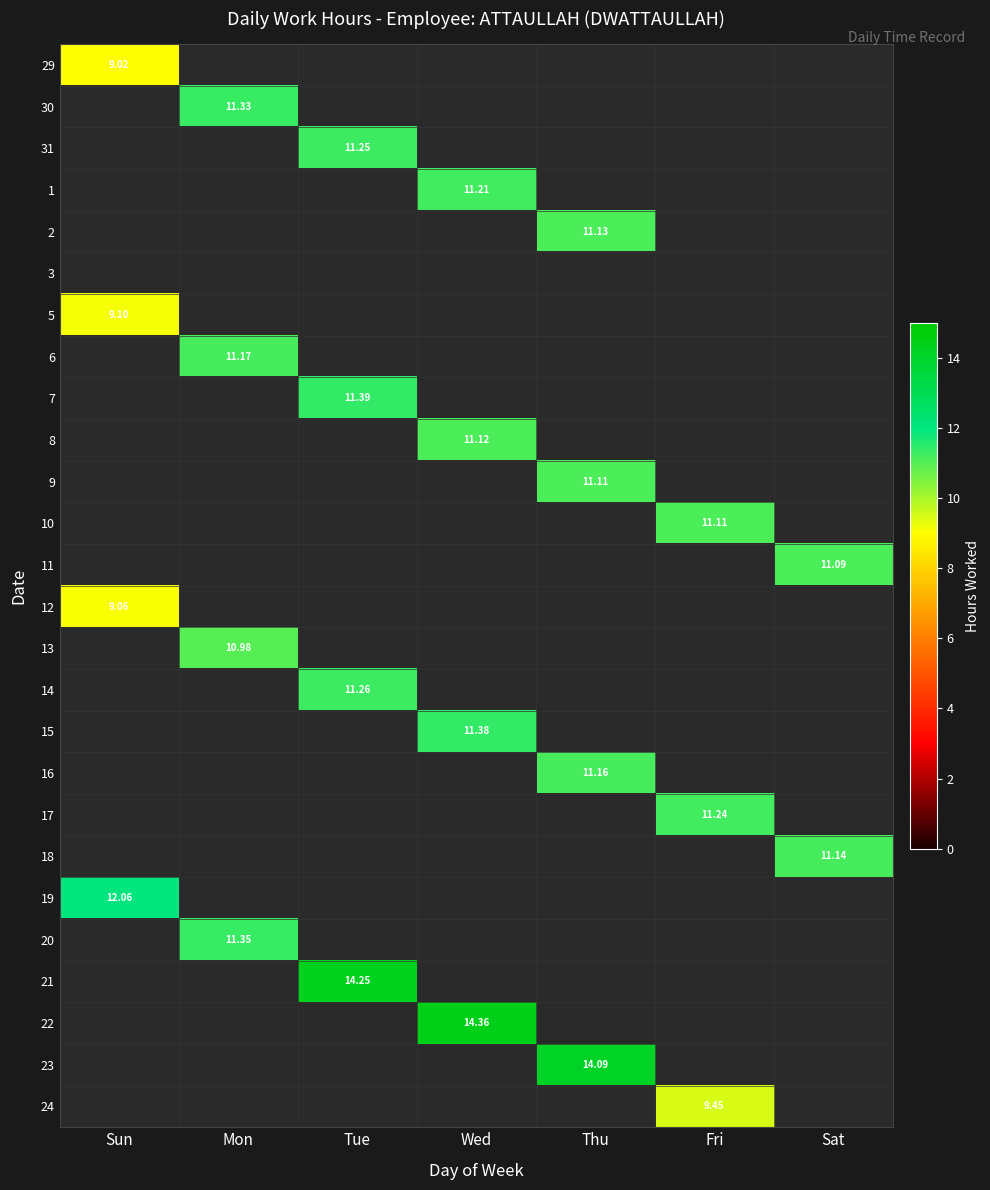

How many values in 14 are above zero?

1